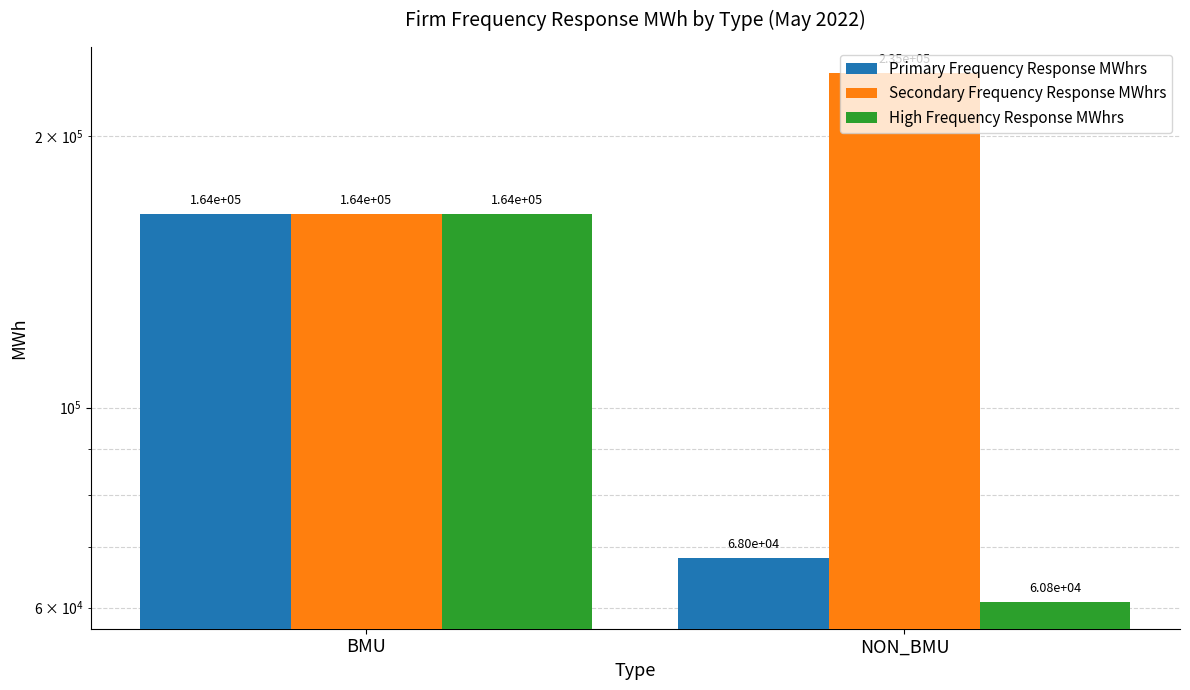

At which label does Secondary Frequency Response MWhrs reach its peak?

NON_BMU